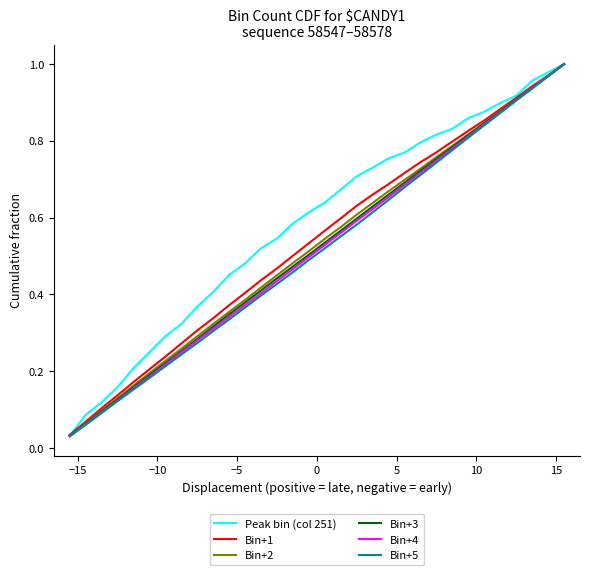

Which series has the widest spread of values?

Bin+5